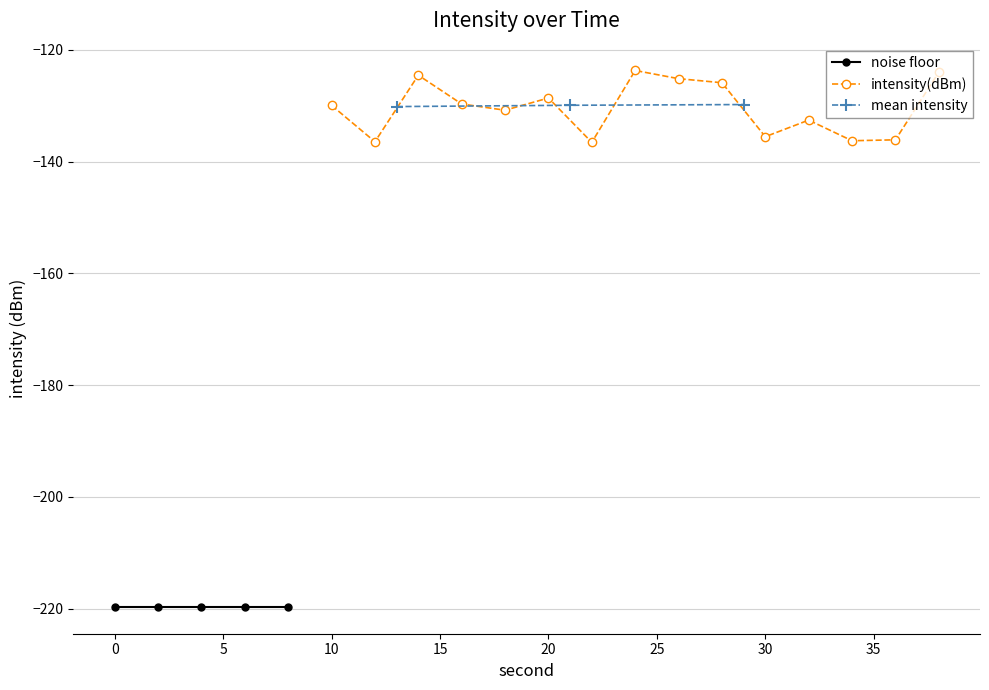

What is the average value?

-152.7